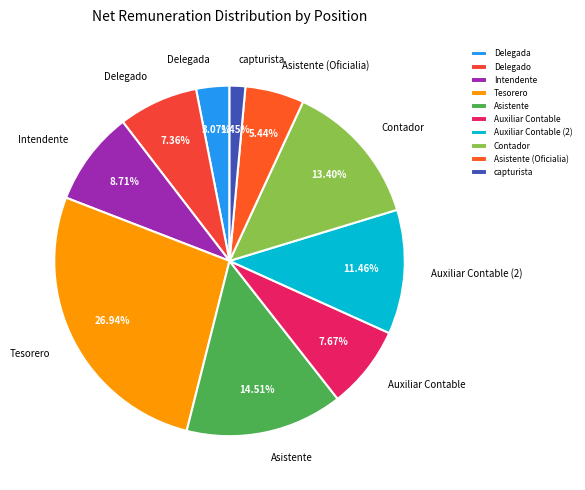

To the nearest percent, what percentage of the pie is Asistente (Oficialia)?

5%